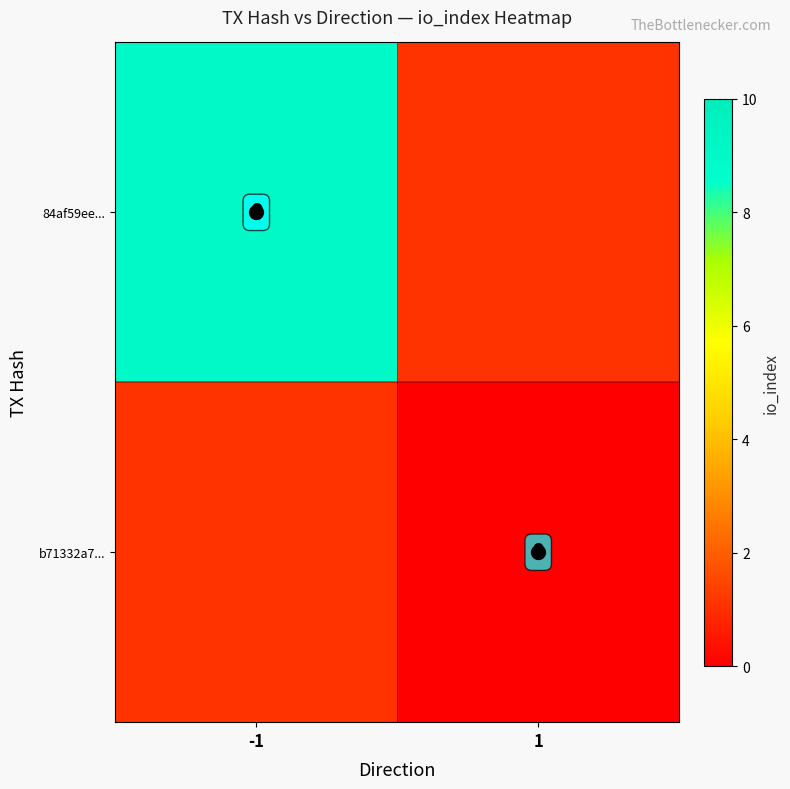

At how many categories does at least one series exceed 1?

1